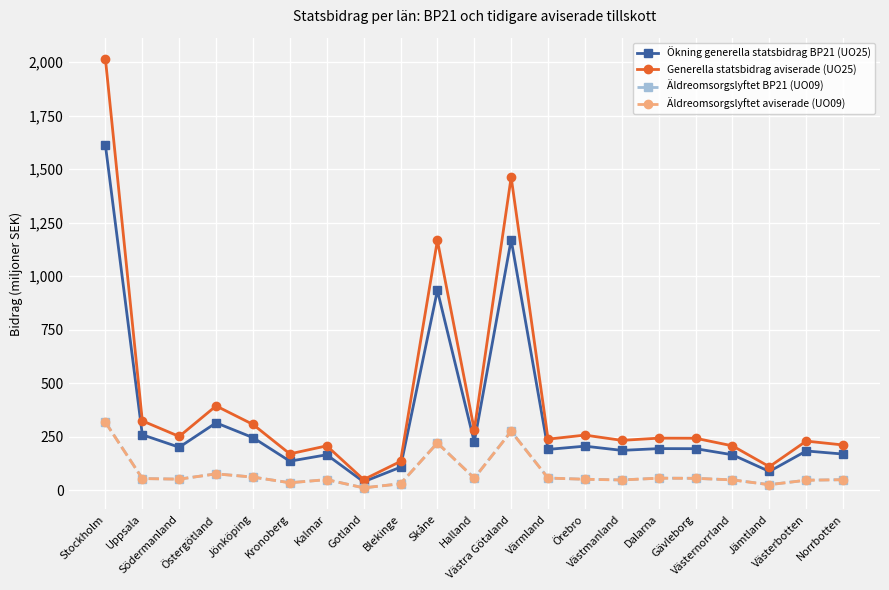

What is the maximum value shown in the chart?

2013.4